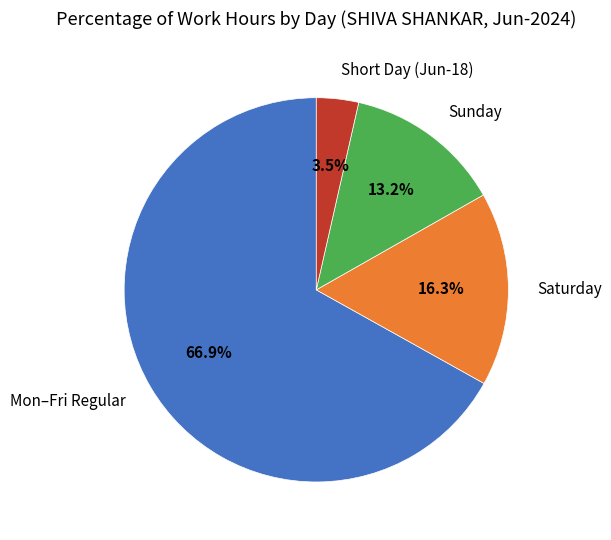

Which has a higher value, Short Day (Jun-18) or Saturday?

Saturday